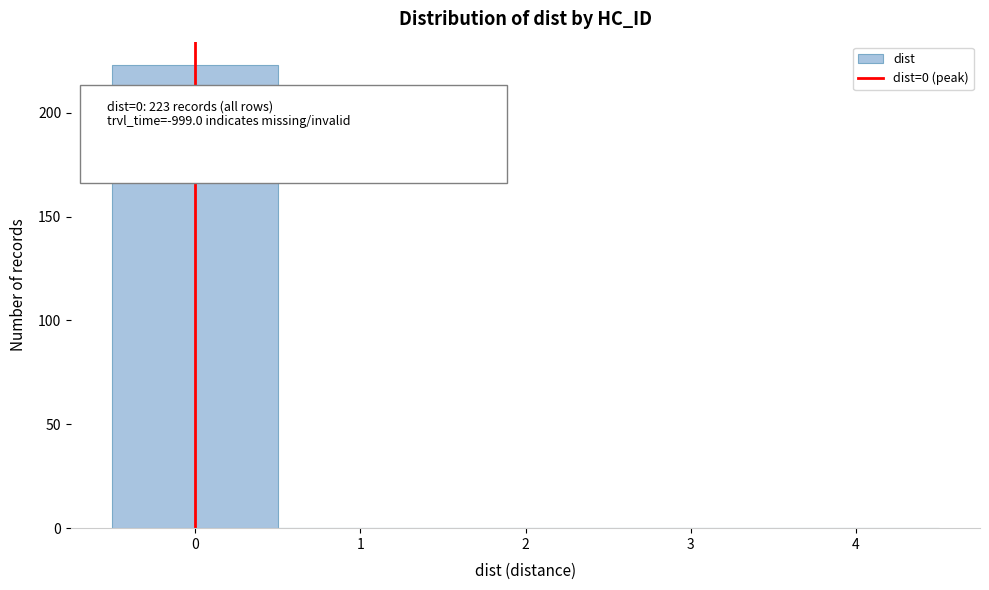

Reading left to right, list all the values displayed in this chart.

0=223	1=0	2=0	3=0	4=0